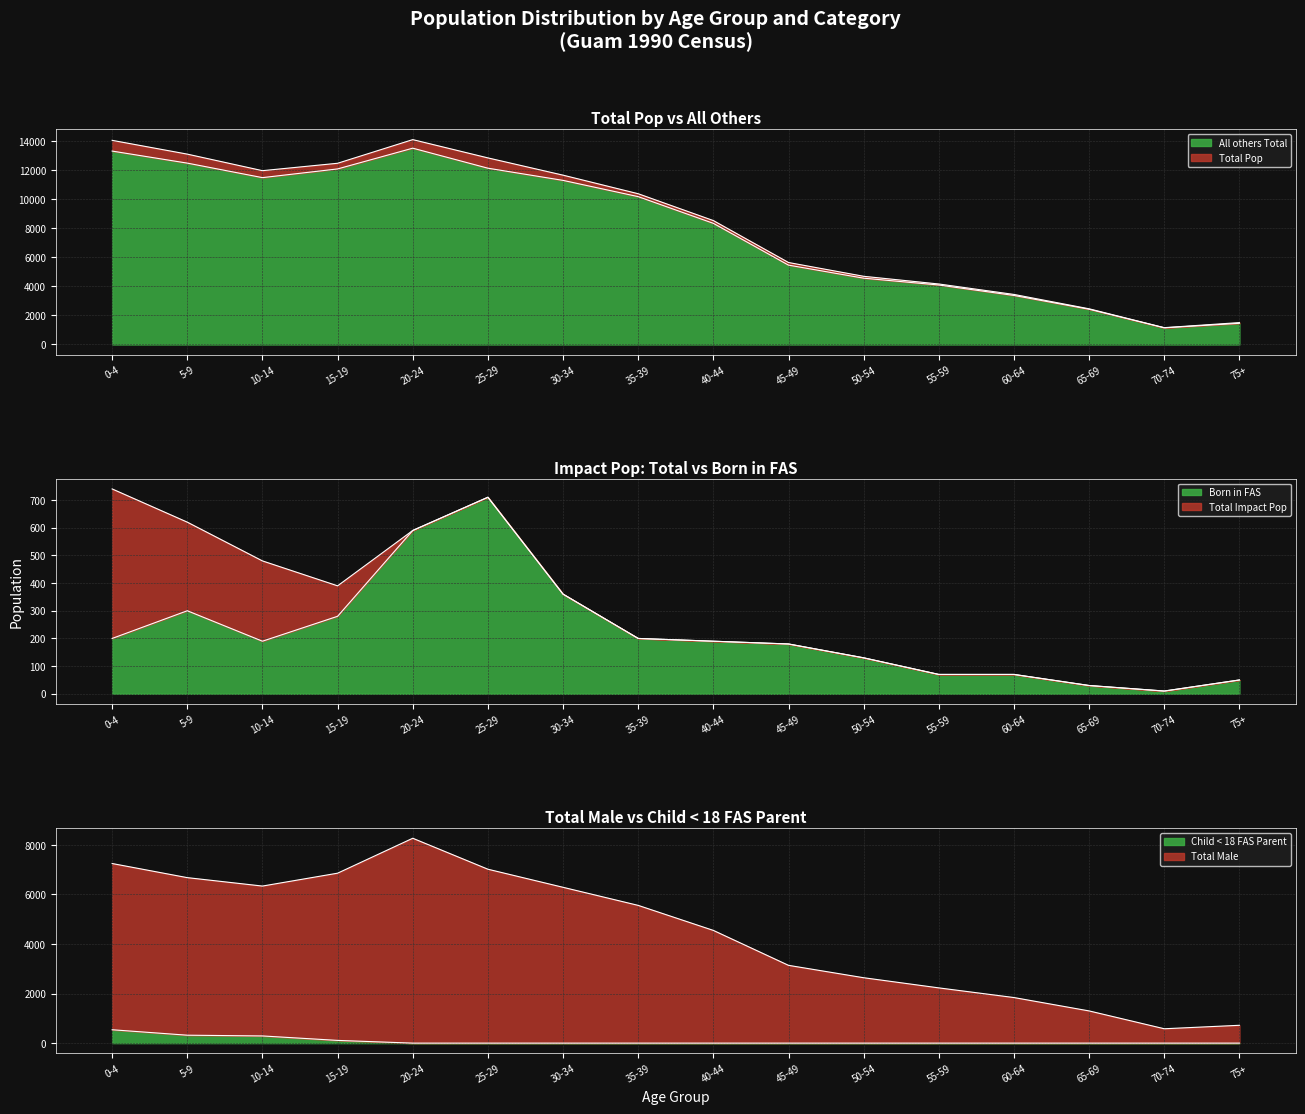

What is the maximum value for Total Pop?

14120